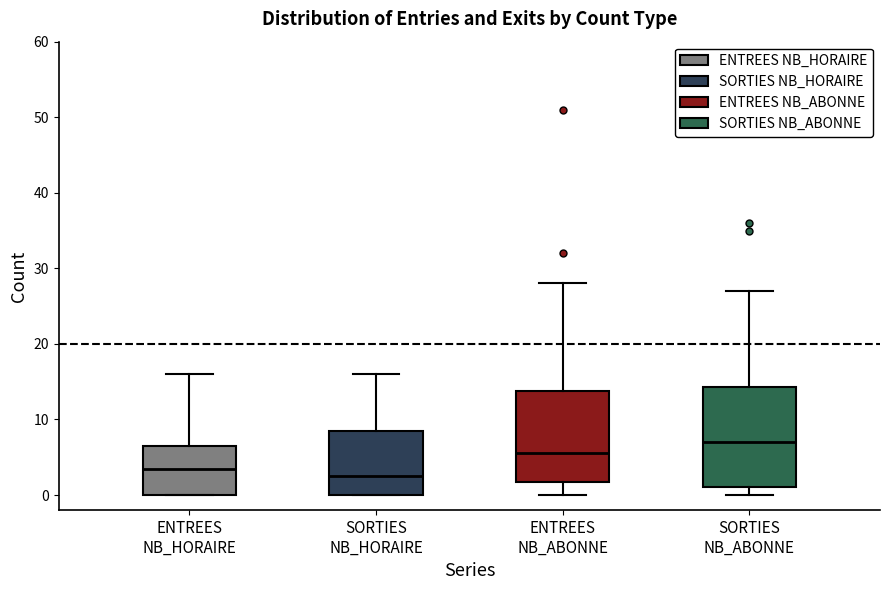

Reading left to right, transcribe this box plot: for each box, give where its median line is, the range the box spans, and where its two whiskers end, as read against the y-axis. The values are not printed on the chart, so give them approximately, as read against the axis.

ENTREES NB_HORAIRE: median 4, box 0 to 7, whiskers 0 to 16
SORTIES NB_HORAIRE: median 3, box 0 to 9, whiskers 0 to 16
ENTREES NB_ABONNE: median 6, box 2 to 14, whiskers 0 to 28
SORTIES NB_ABONNE: median 7, box 1 to 14, whiskers 0 to 27